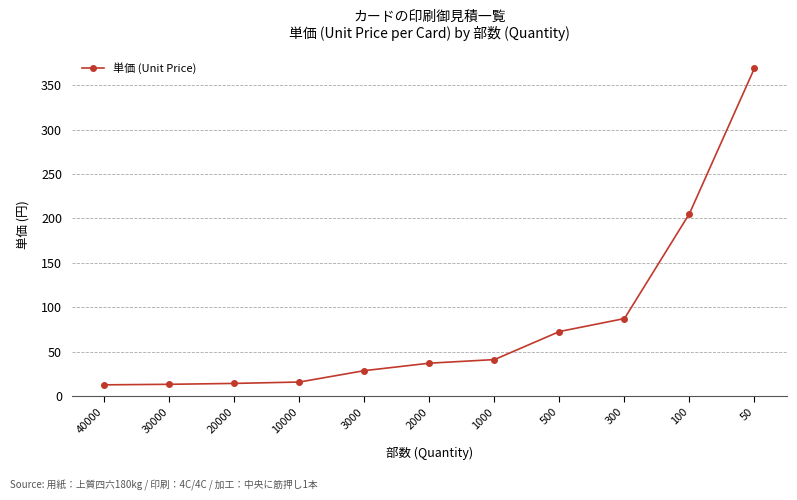

The value at 300 is 87.5. True or false?

True